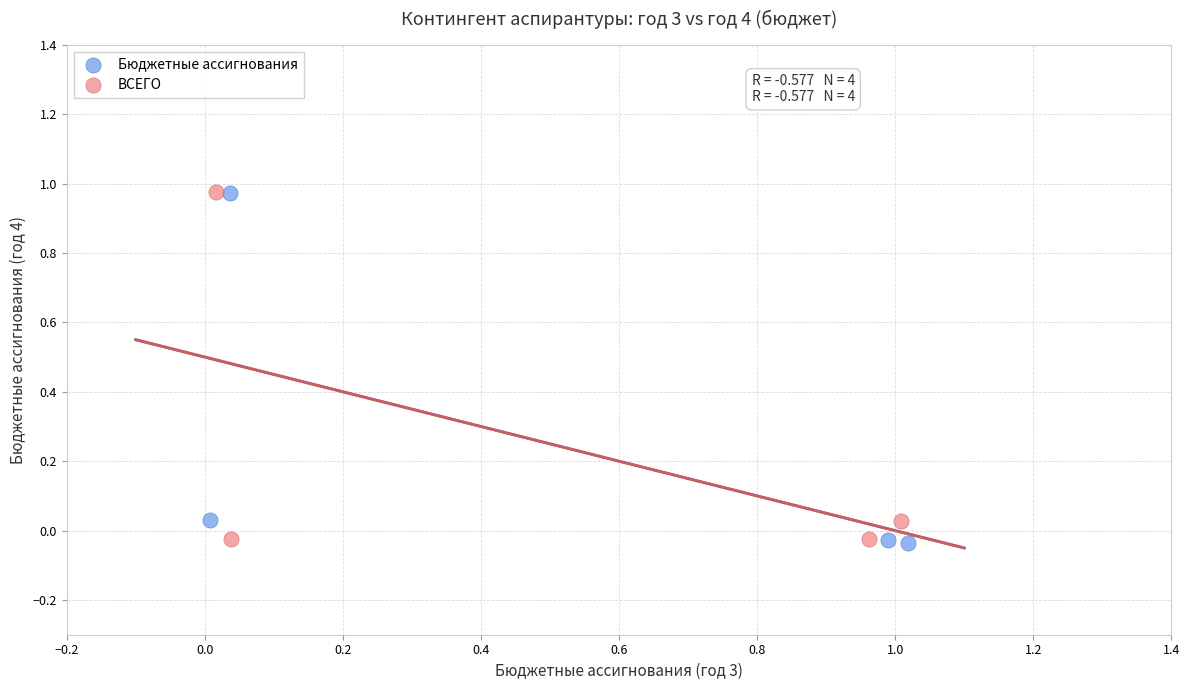

What are all the series names shown in the legend?

Бюджетные ассигнования, ВСЕГО